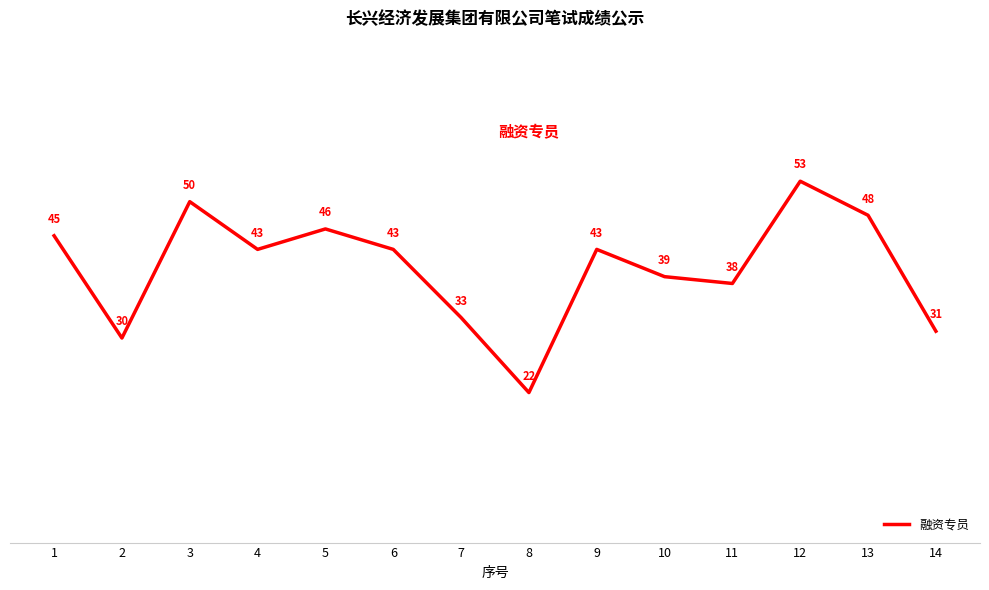

Approximately how many times larger is the value at 8 compared to 3?

0.4